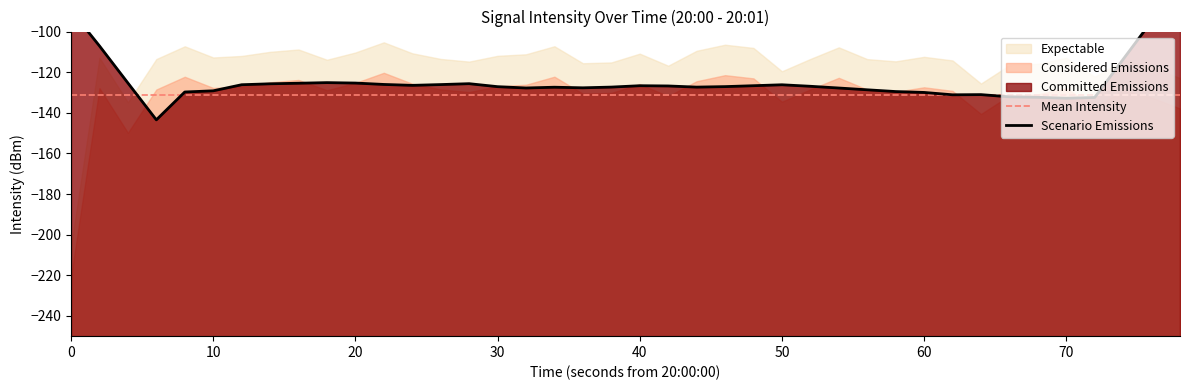

What is the difference between the values at 10 and 21?

6.5